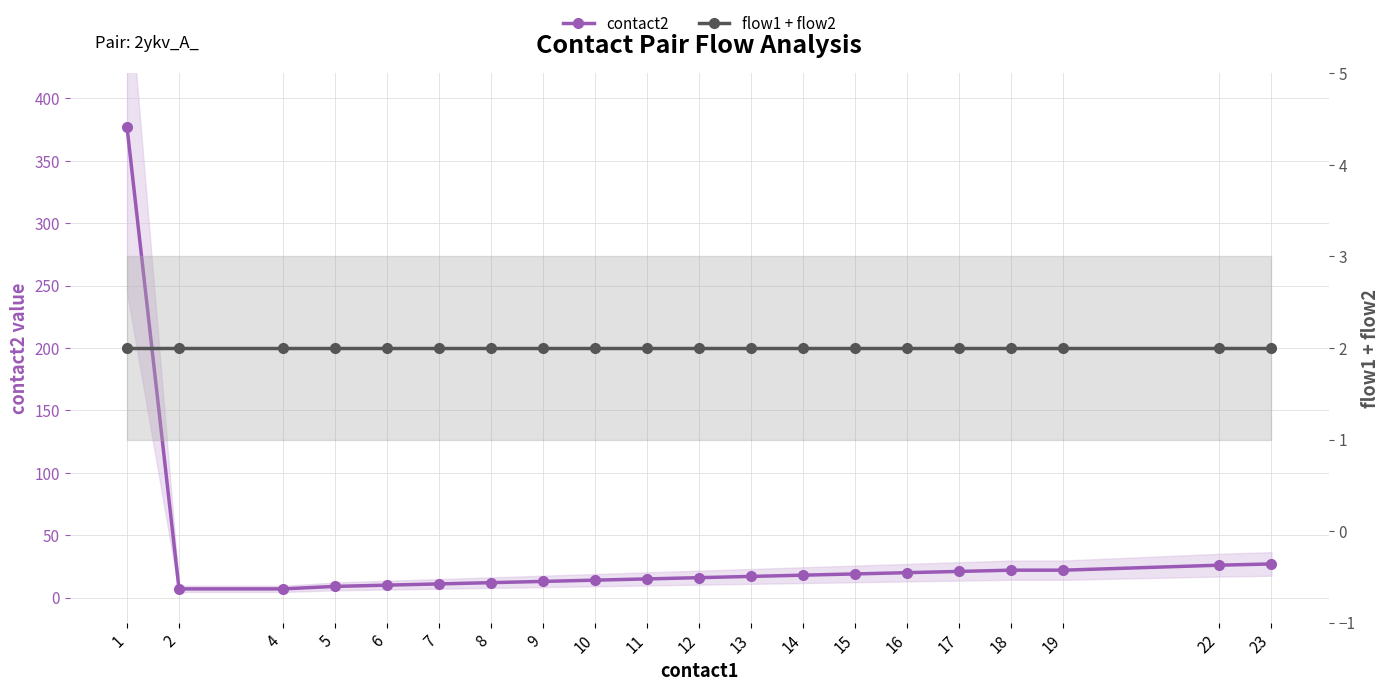

At which label does flow1 + flow2 reach its minimum?

1